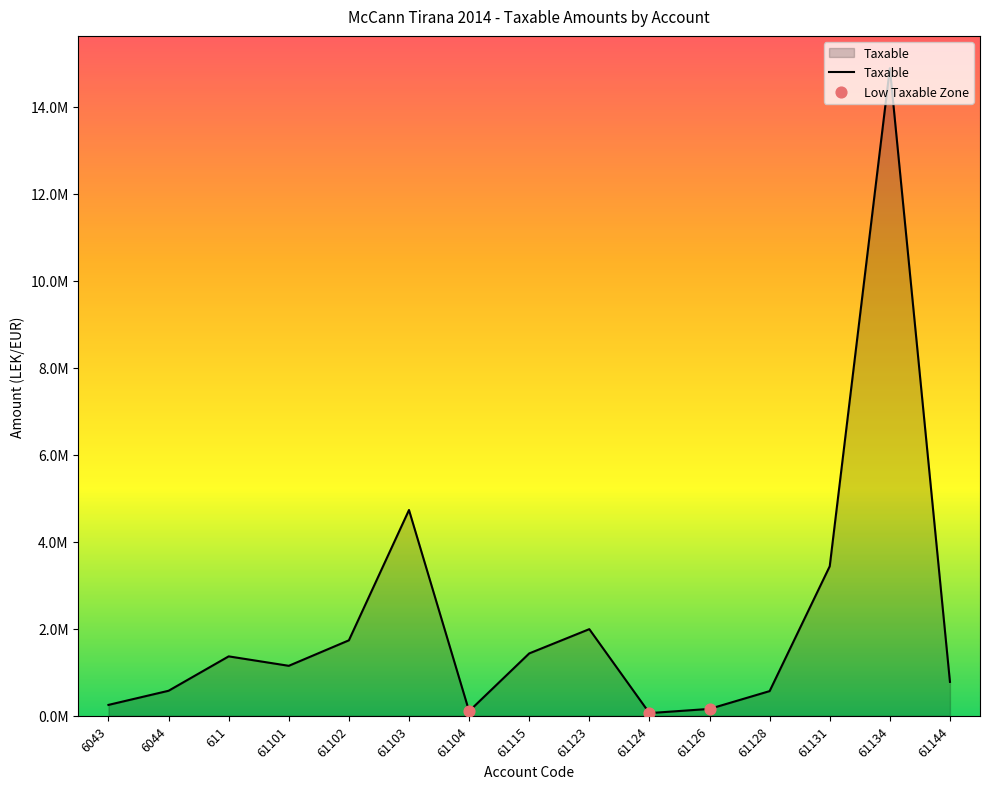

Does the chart have visible grid lines?

No